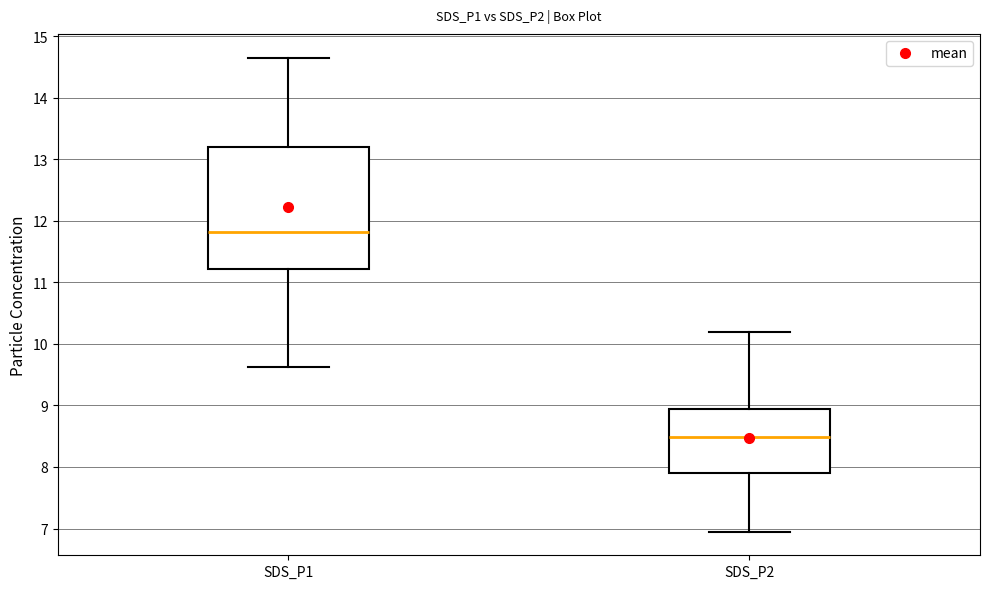

Comparing the boxes themselves (not the whiskers), which one is the tallest?

SDS_P1